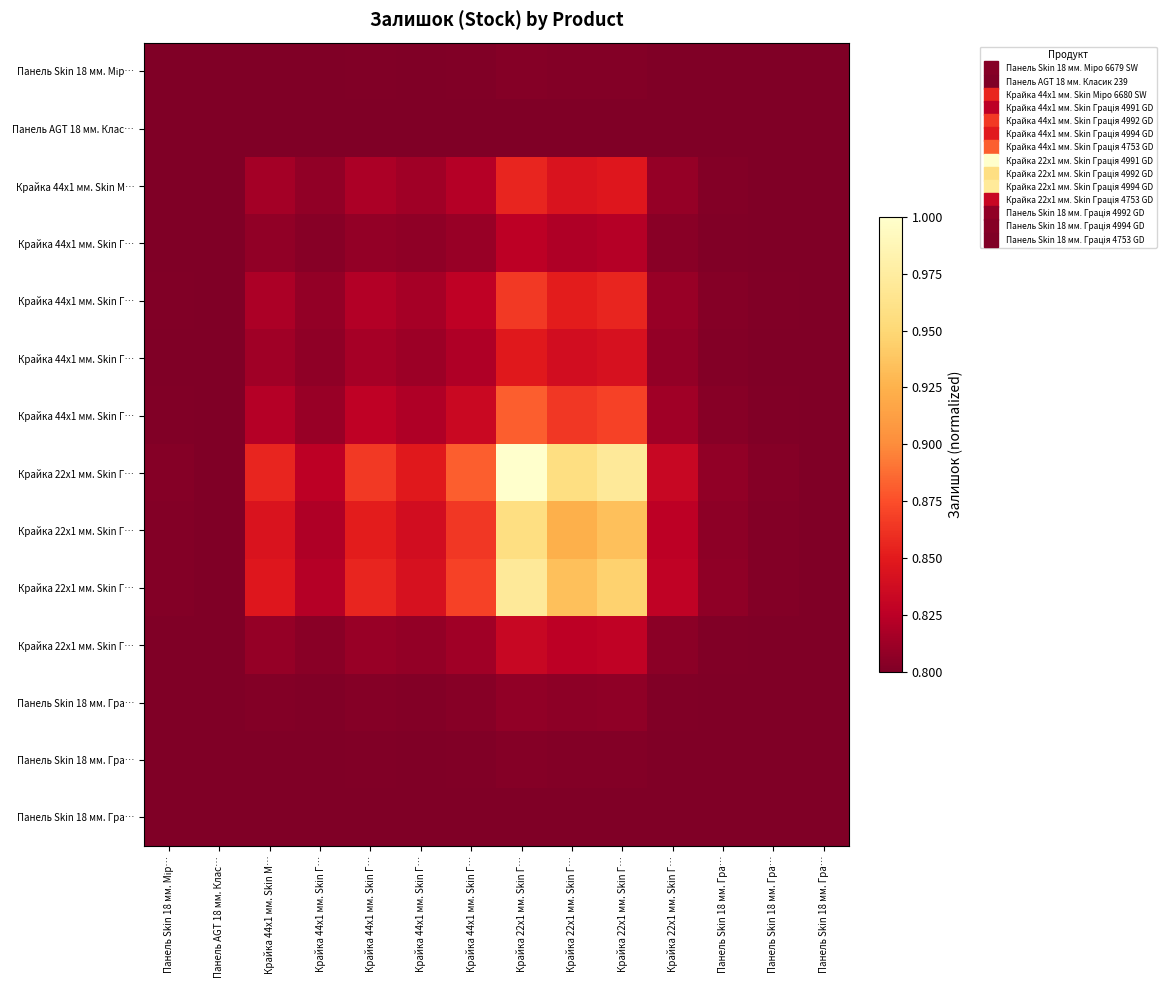

Between Панель Skin 18 мм. Гра… and Крайка 44x1 мм. Skin М…, which is larger?

Крайка 44x1 мм. Skin М…